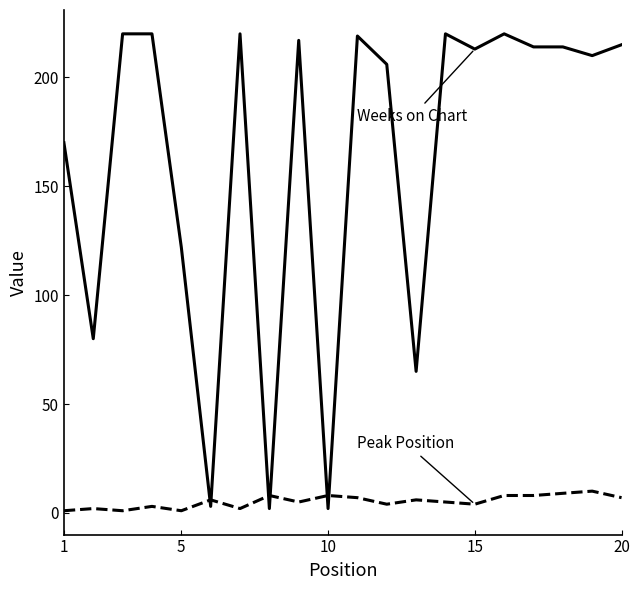

What is the maximum value shown in the chart?

220